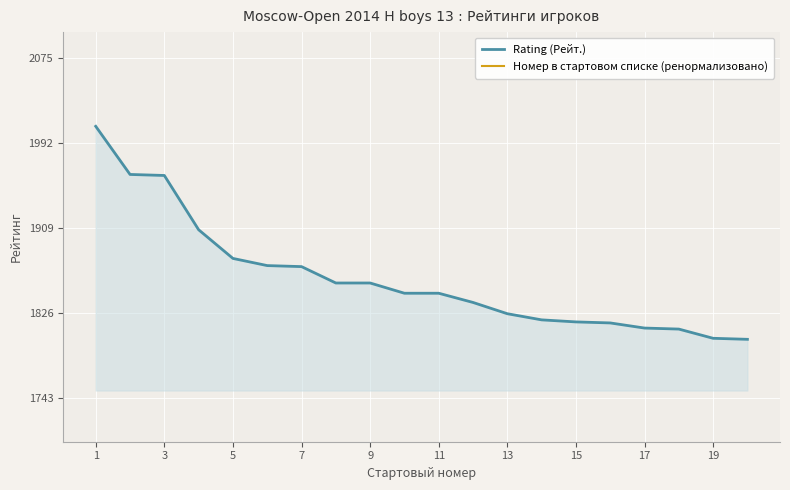

What is the sum of all Номер в стартовом списке (ренормализовано) values?

980